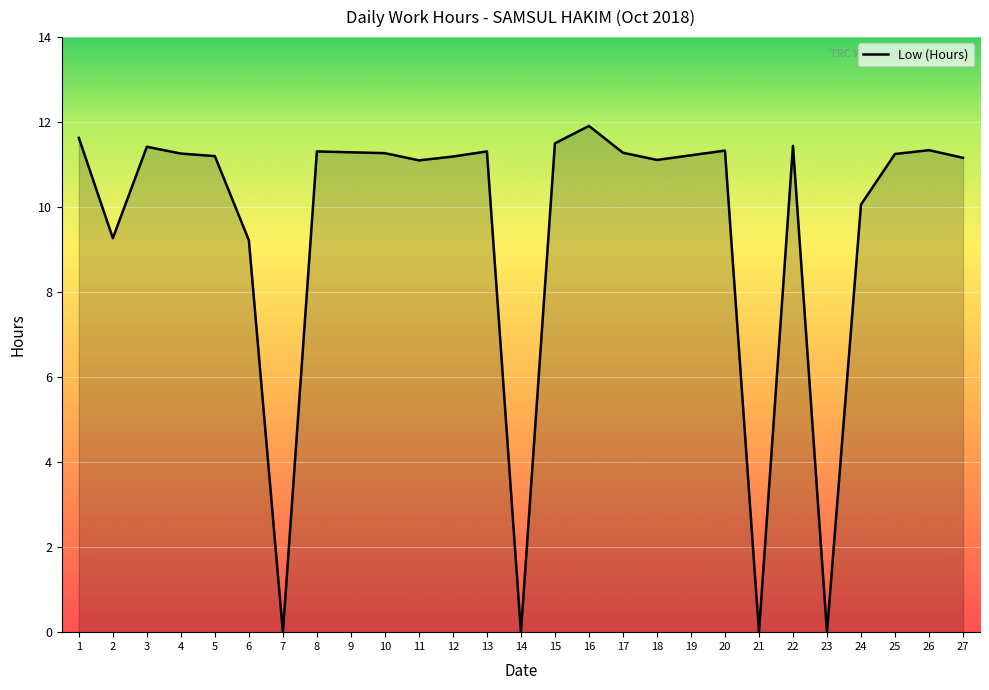

Is it true that the value at 17 is 11.3?

True